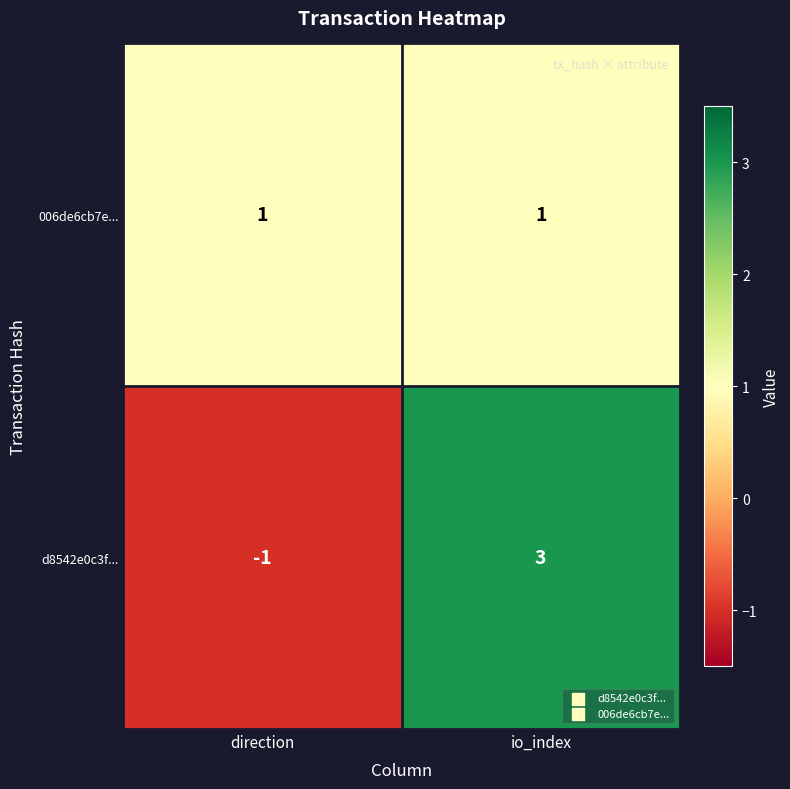

What is the spread (max minus min) of values at direction?

2